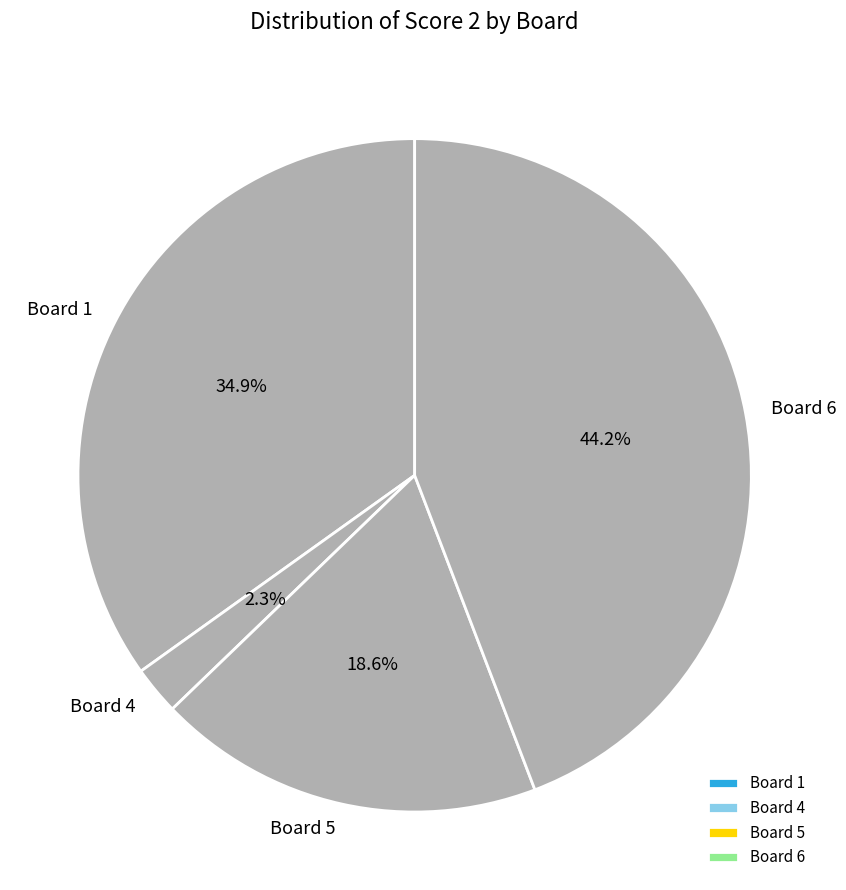

Which category has the biggest portion of the pie?

Board 6